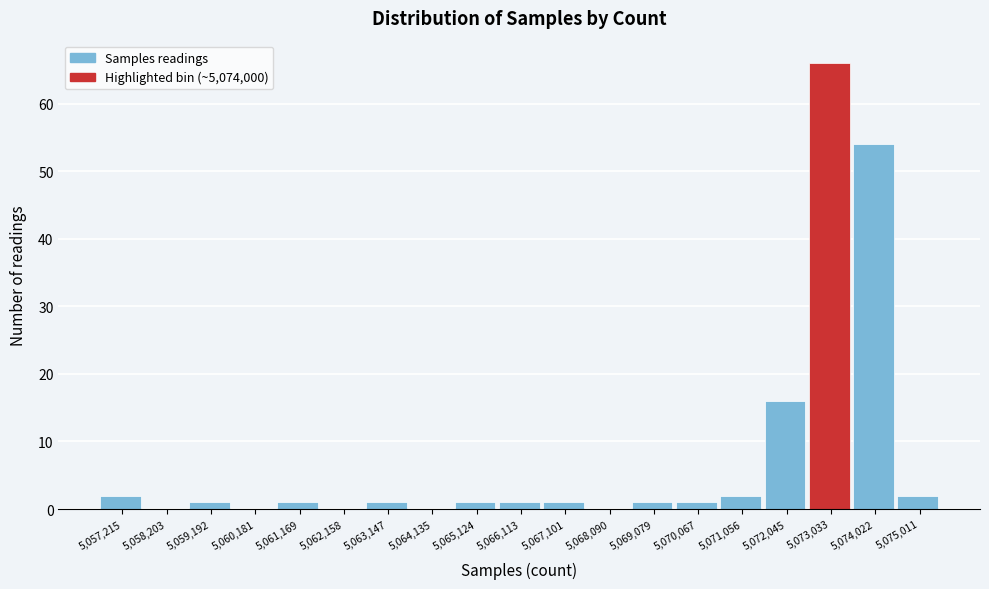

Reading right to left, what are all the values shown in this chart?

5,075,011=2	5,074,022=54	5,073,033=66	5,072,045=16	5,071,056=2	5,070,067=1	5,069,079=1	5,068,090=0	5,067,101=1	5,066,113=1	5,065,124=1	5,064,135=0	5,063,147=1	5,062,158=0	5,061,169=1	5,060,181=0	5,059,192=1	5,058,203=0	5,057,215=2